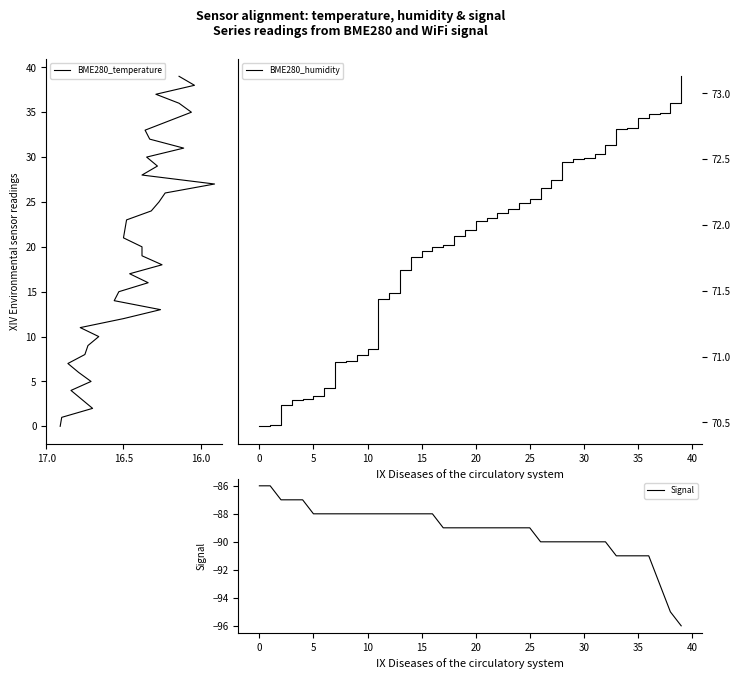

At which label does BME280_humidity first exceed 72?

20